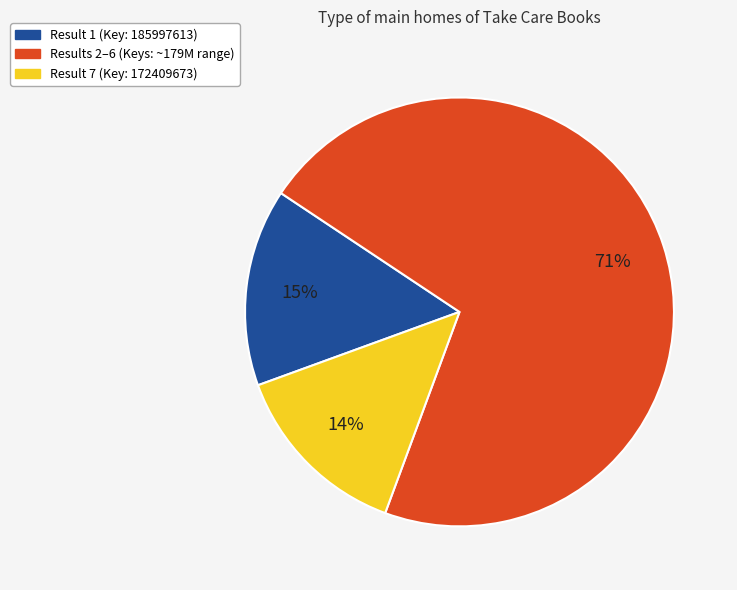

To the nearest percent, what is the difference between the largest and smallest slice percentages?

57%